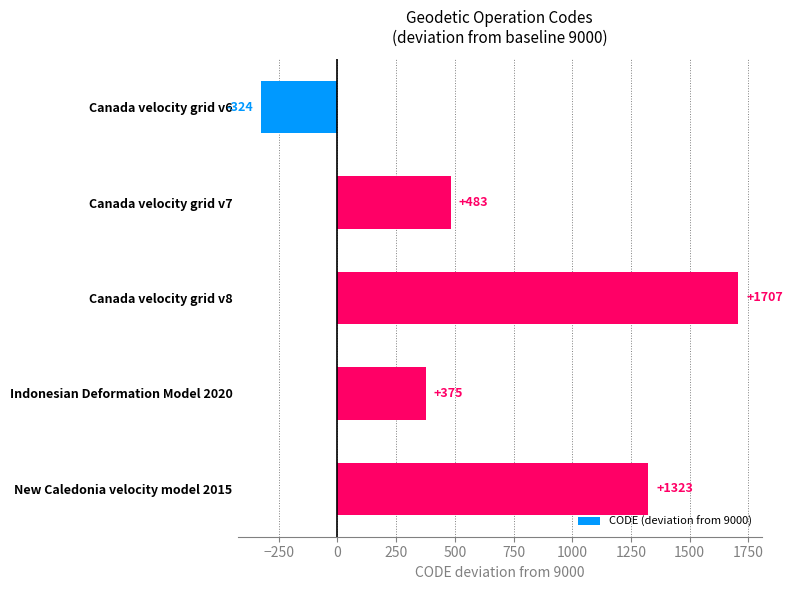

What is the average value?

713